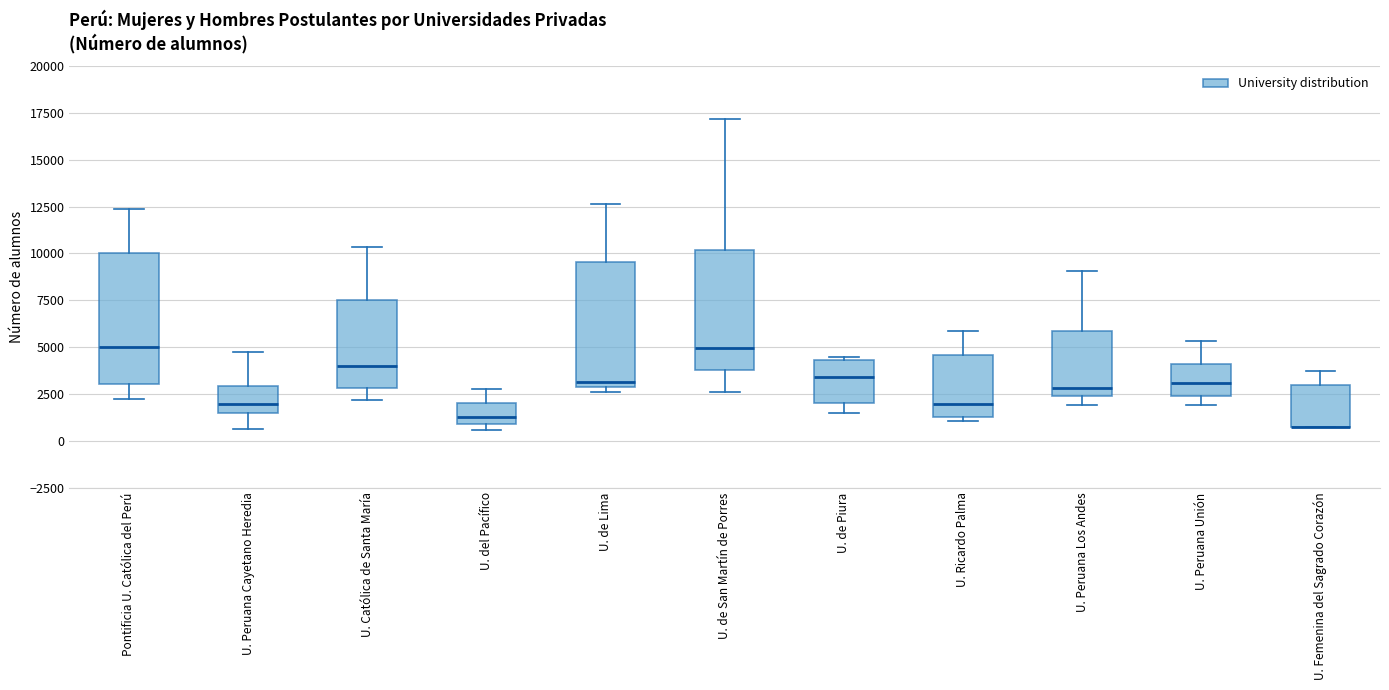

Reading left to right, transcribe this box plot: for each box, give where its median line is, the range the box spans, and where its two whiskers end, as read against the y-axis. The values are not printed on the chart, so give them approximately, as read against the axis.

Pontificia U. Católica del Perú: median 5000, box 3000 to 10000, whiskers 2000 to 12500
U. Peruana Cayetano Heredia: median 2000, box 1500 to 3000, whiskers 500 to 4500
U. Católica de Santa María: median 4000, box 3000 to 7500, whiskers 2000 to 10500
U. del Pacífico: median 1500, box 1000 to 2000, whiskers 500 to 2500
U. de Lima: median 3000 (just above the box's lower edge), box 3000 to 9500, whiskers 2500 to 12500
U. de San Martín de Porres: median 5000, box 4000 to 10000, whiskers 2500 to 17000
U. de Piura: median 3500, box 2000 to 4500, whiskers 1500 to 4500 (just above the box's upper edge)
U. Ricardo Palma: median 2000, box 1500 to 4500, whiskers 1000 to 6000
U. Peruana Los Andes: median 3000, box 2500 to 6000, whiskers 2000 to 9000
U. Peruana Unión: median 3000, box 2500 to 4000, whiskers 2000 to 5500
U. Femenina del Sagrado Corazón: median 500 (drawn on the box's lower edge), box 500 to 3000, whiskers 500 to 3500